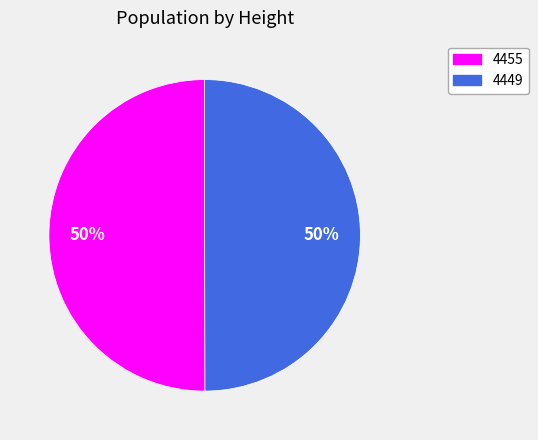

True or false: 4455 accounts for 50% of the total.

True